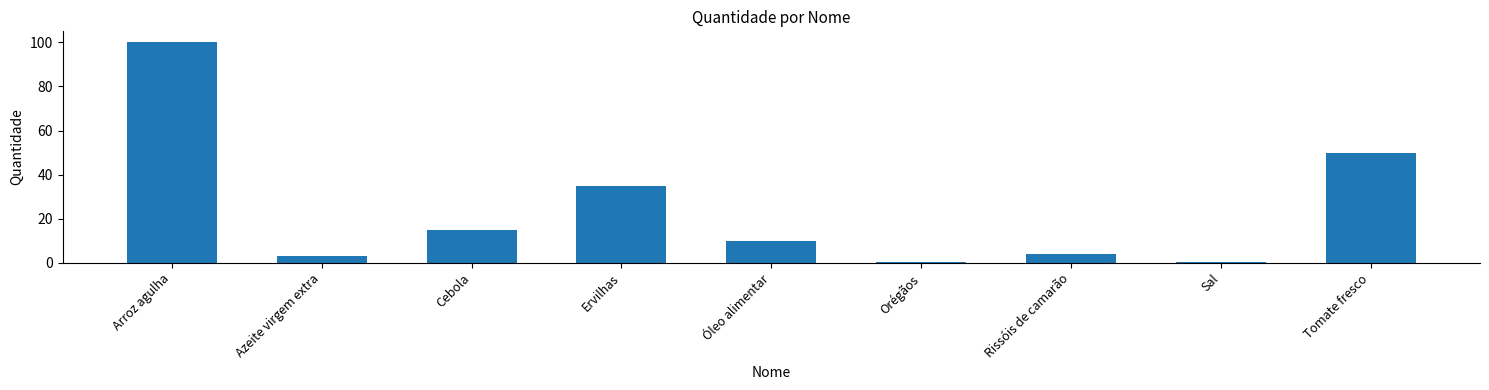

At which label does the data first exceed 10?

Arroz agulha